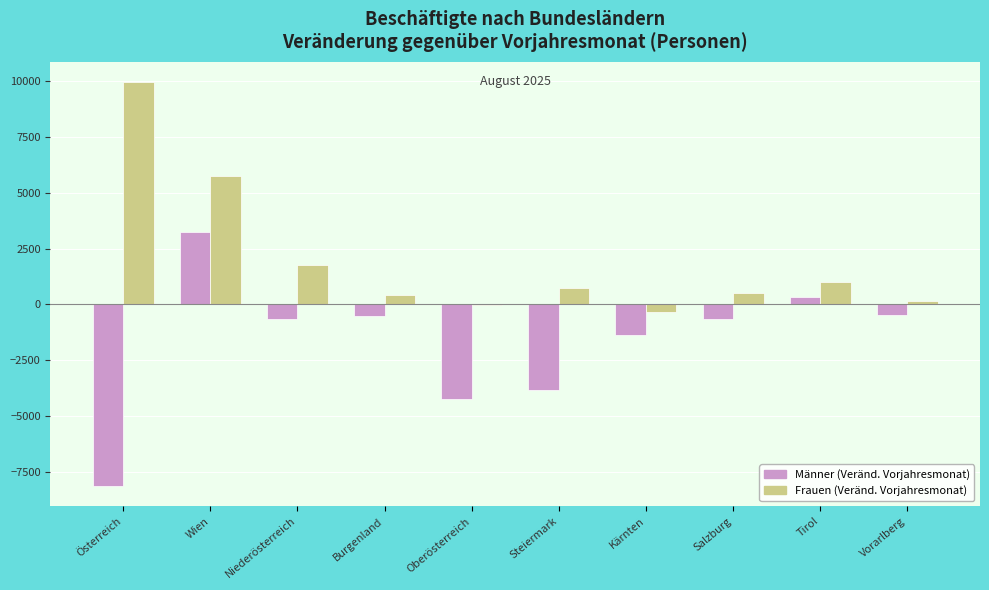

Which series changed the most between Wien and Oberösterreich?

Männer (Veränd. Vorjahresmonat)